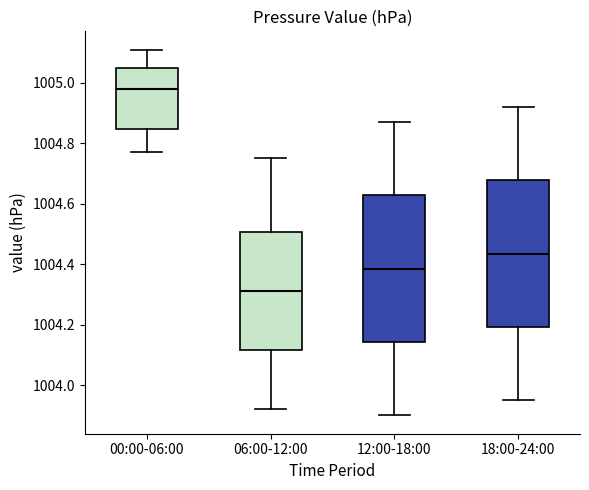

Where is the upper edge of the box for 06:00-12:00 on the y-axis? The values are not printed on the chart, so give them approximately, as read against the axis.

1004.50